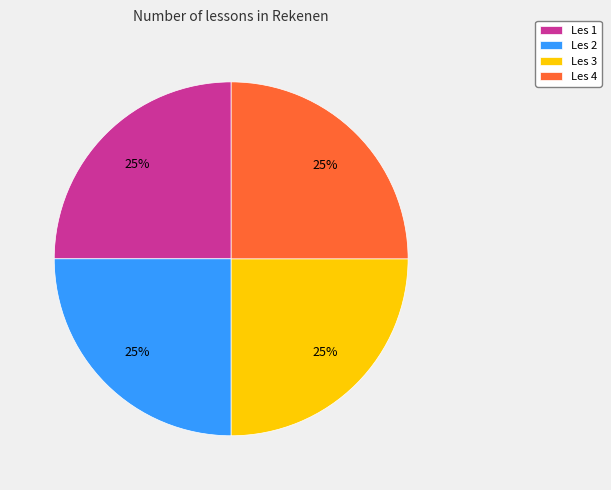

To the nearest percent, what portion does Les 4 represent?

25%